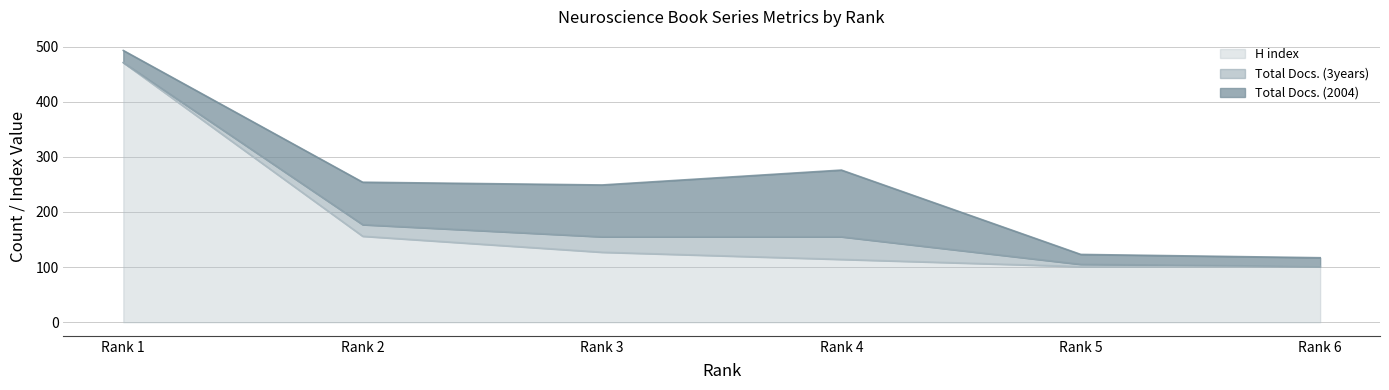

What is the difference between the second highest and second lowest values in the Total Docs. (3years) series?

28